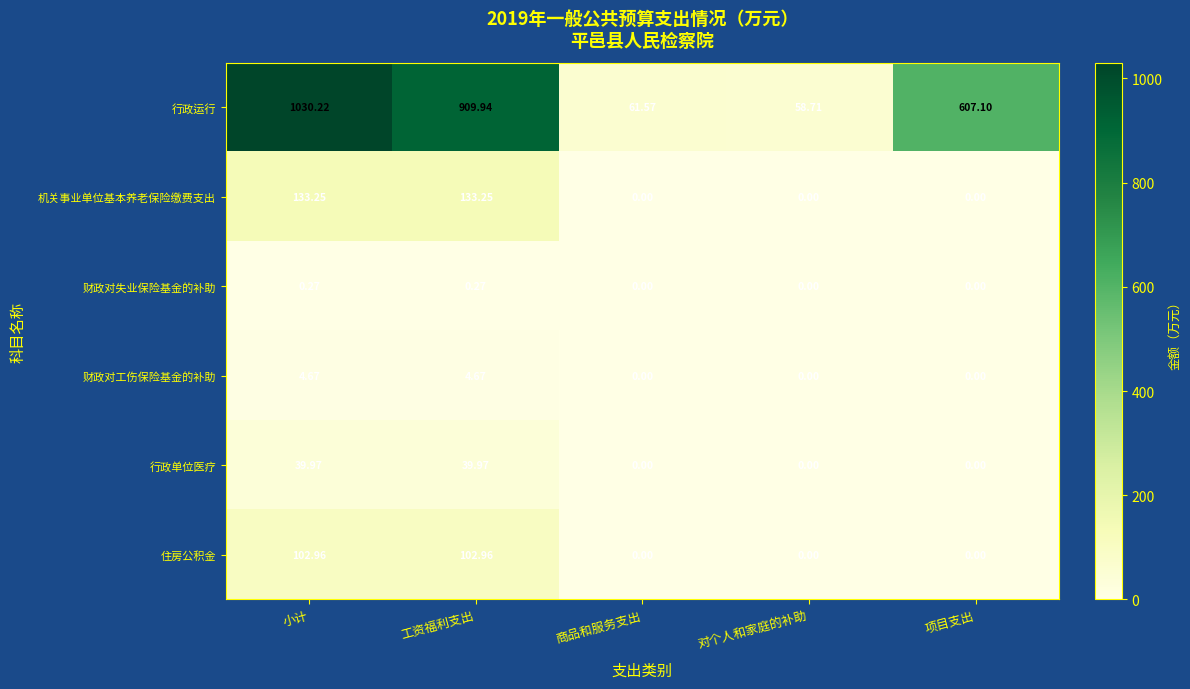

Rank the series by their maximum value, from lowest to highest.

财政对失业保险基金的补助, 财政对工伤保险基金的补助, 行政单位医疗, 住房公积金, 机关事业单位基本养老保险缴费支出, 行政运行